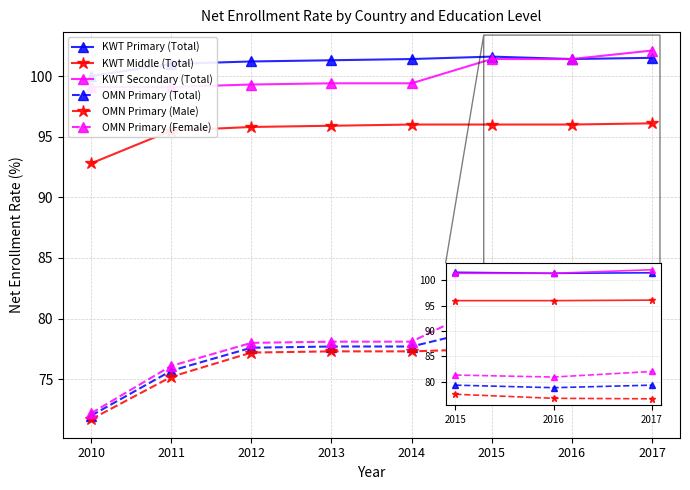

What value does the OMN Primary (Female) series have at 2017?

82.0